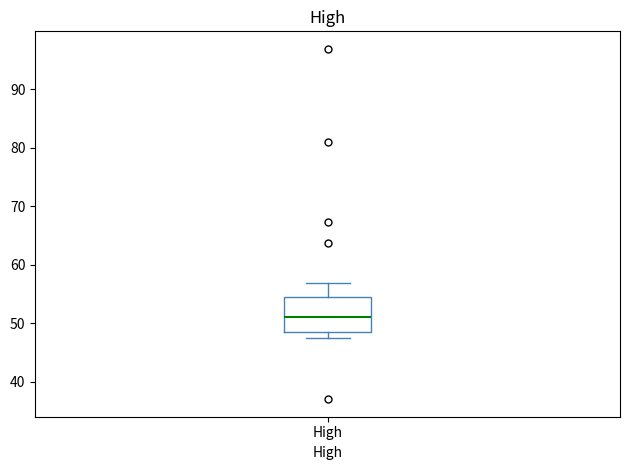

Transcribe this box plot: give where the median line is, the range the box spans, and where the two whiskers end, as read against the y-axis. The values are not printed on the chart, so give them approximately, as read against the axis.

median 51, box 49 to 54, whiskers 47 to 57